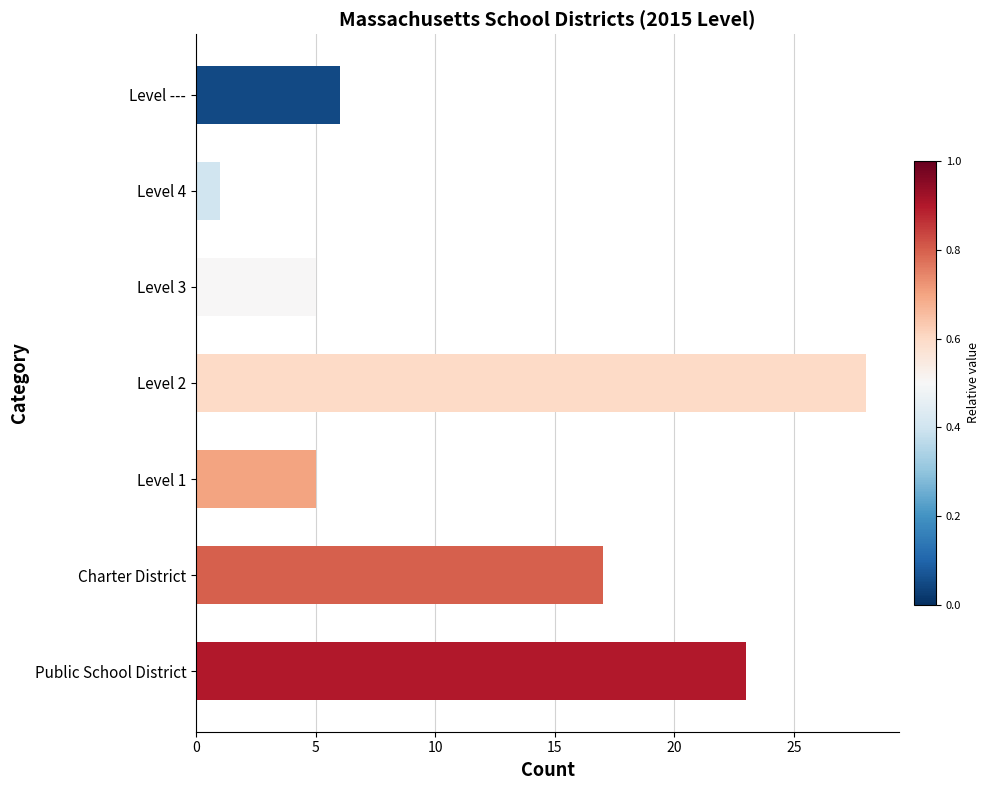

True or false: the data shows 9 at Level ---.

False